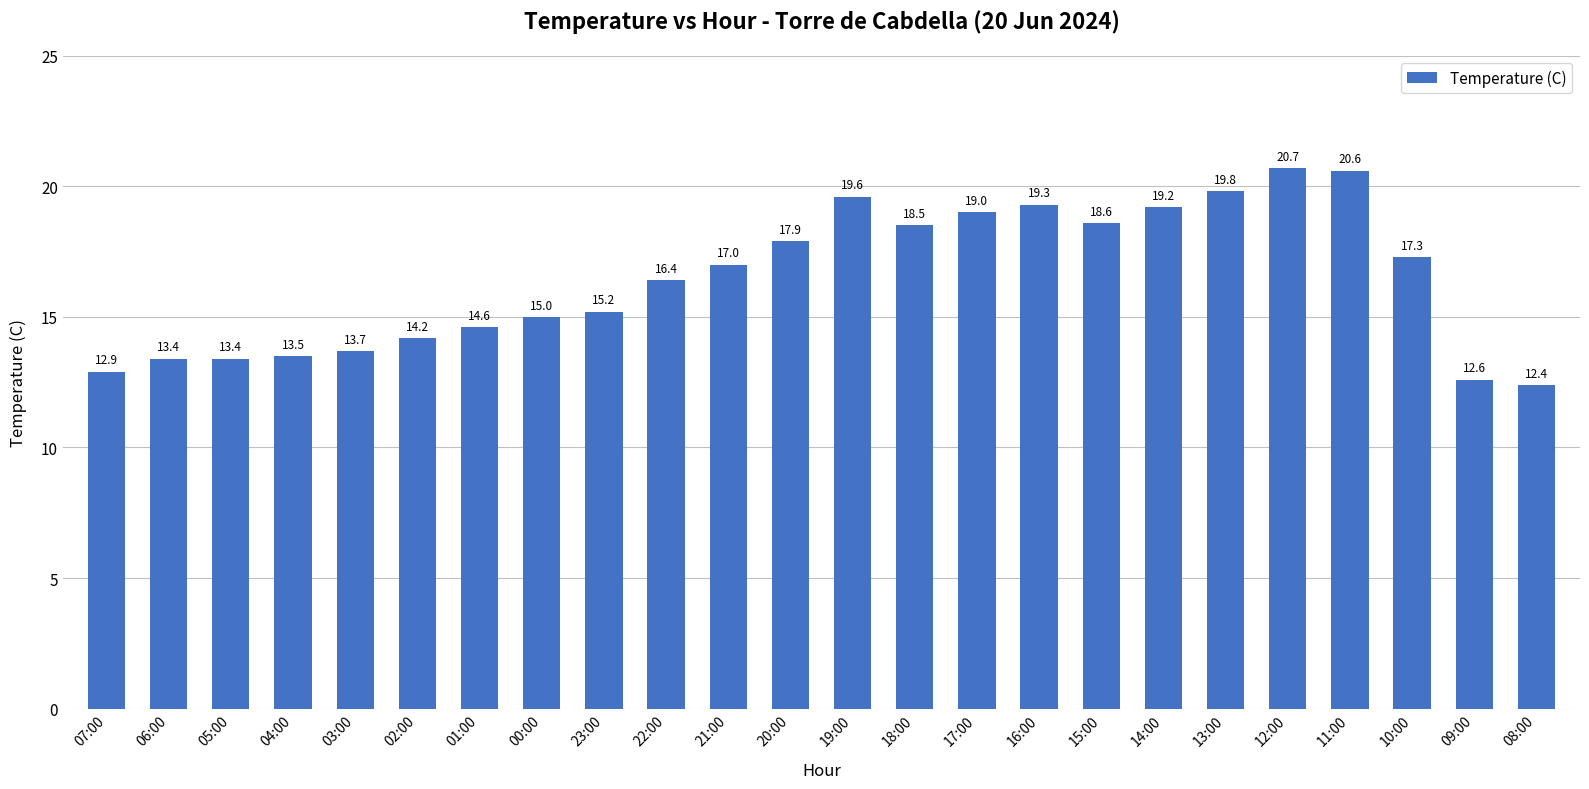

Which category has the lowest value across all series?

08:00